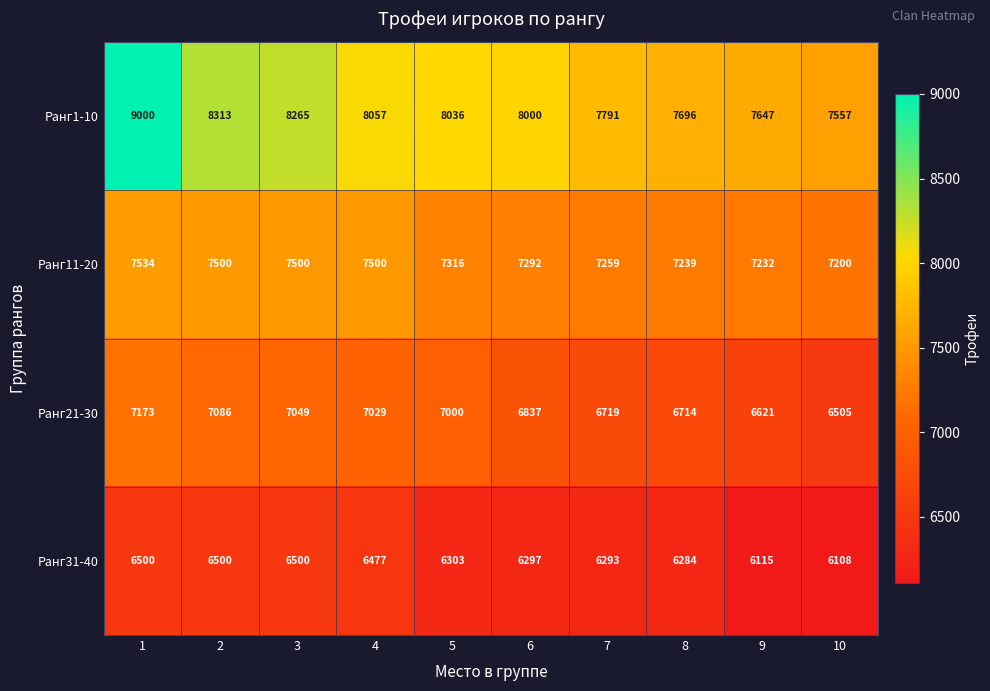

What is the total value across all series at 6?

28426